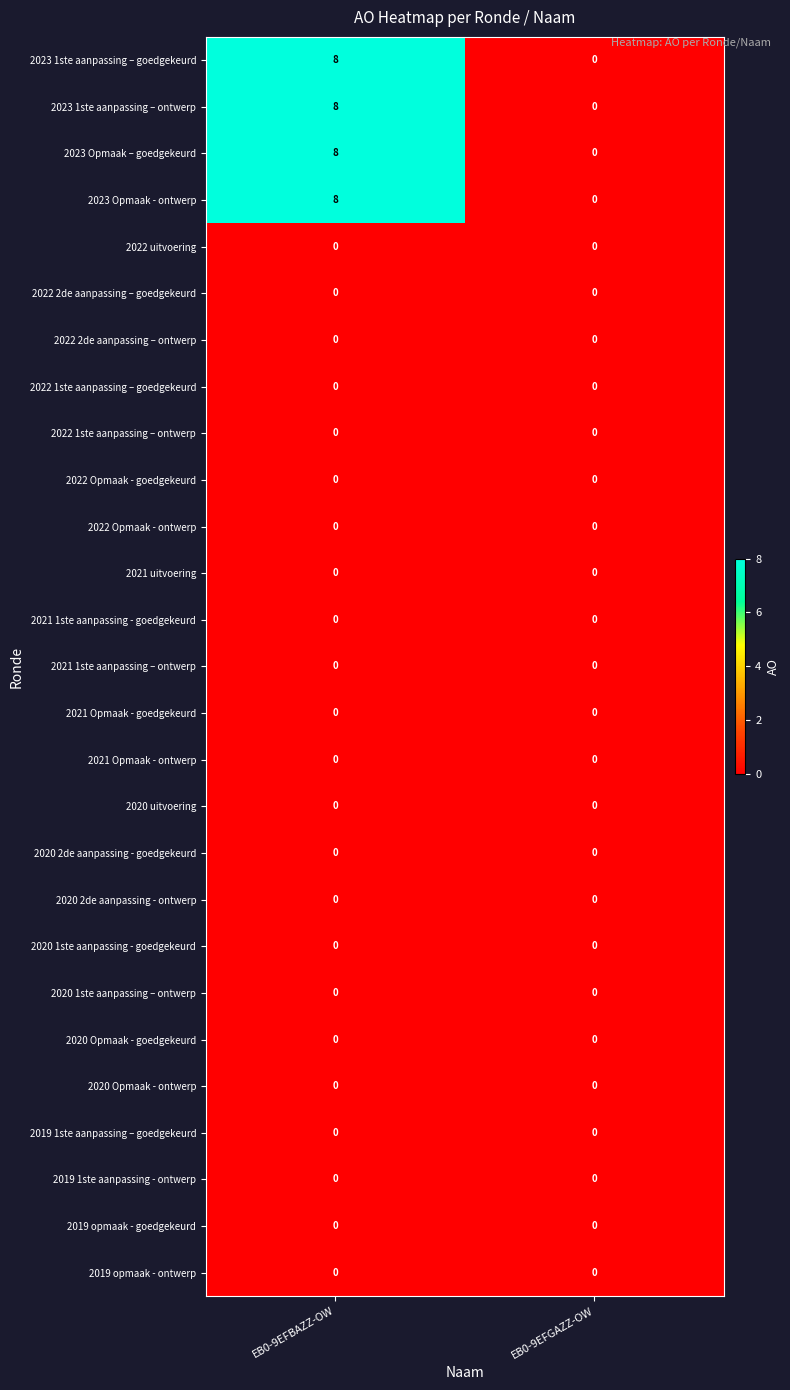

What is the maximum value shown in the chart?

8